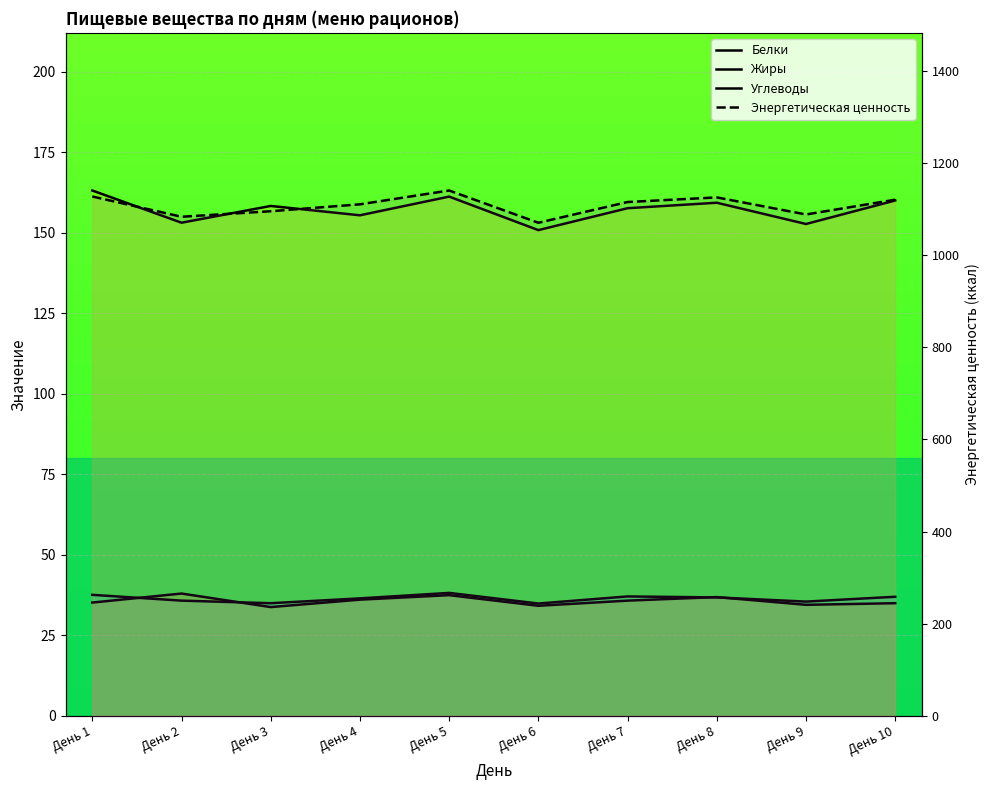

In Белки, how many points are higher than both neighbors (excluding endpoints)?

2